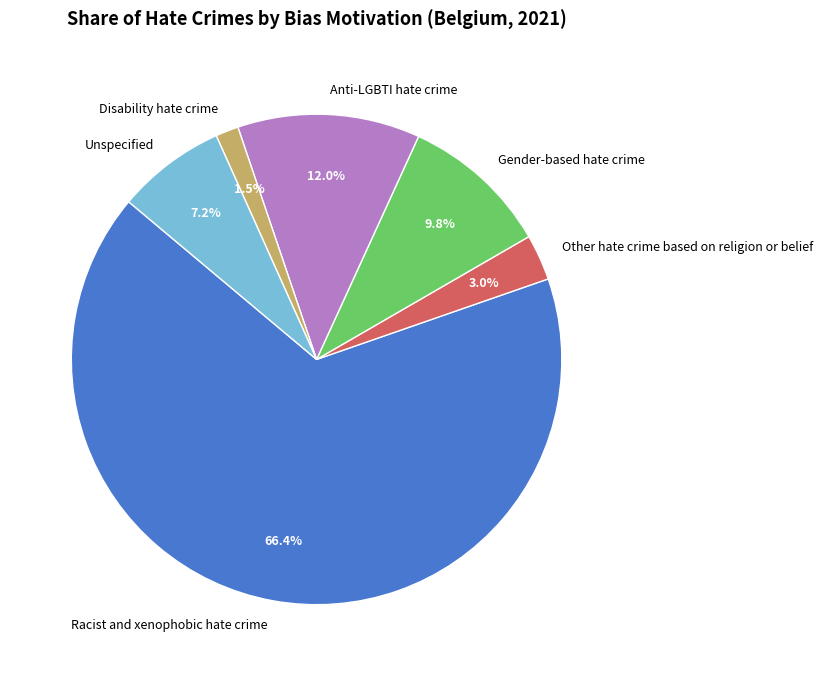

Which slice is the smallest?

Disability hate crime